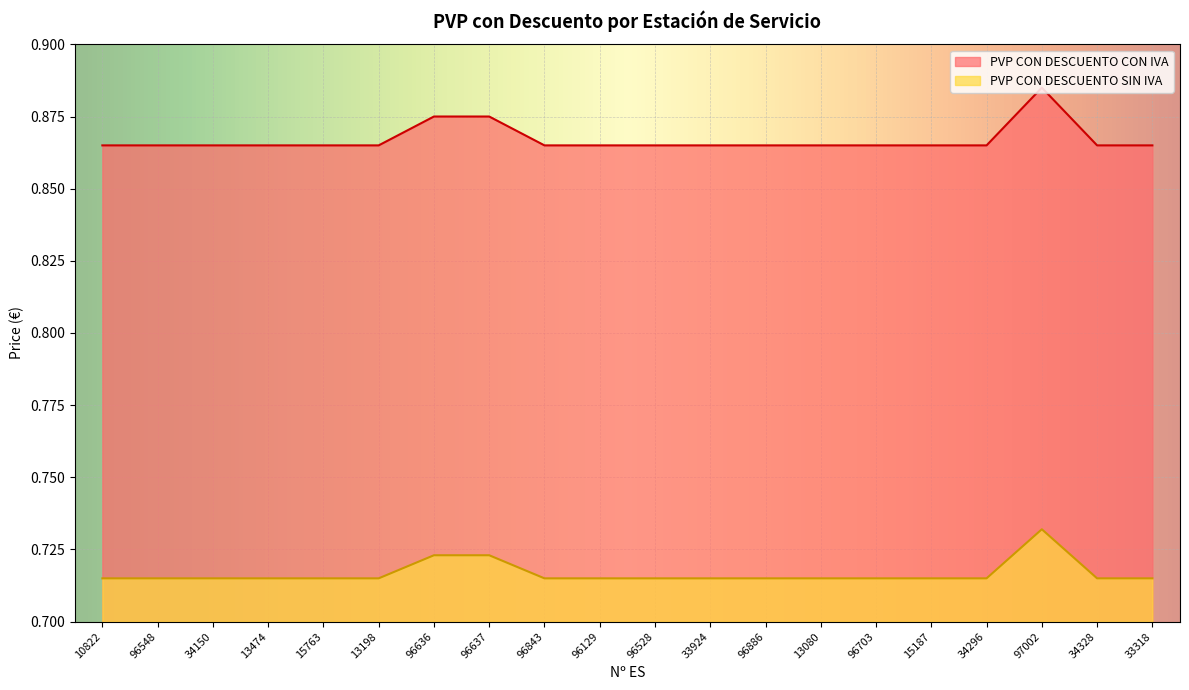

How many lines are shown in the chart?

2